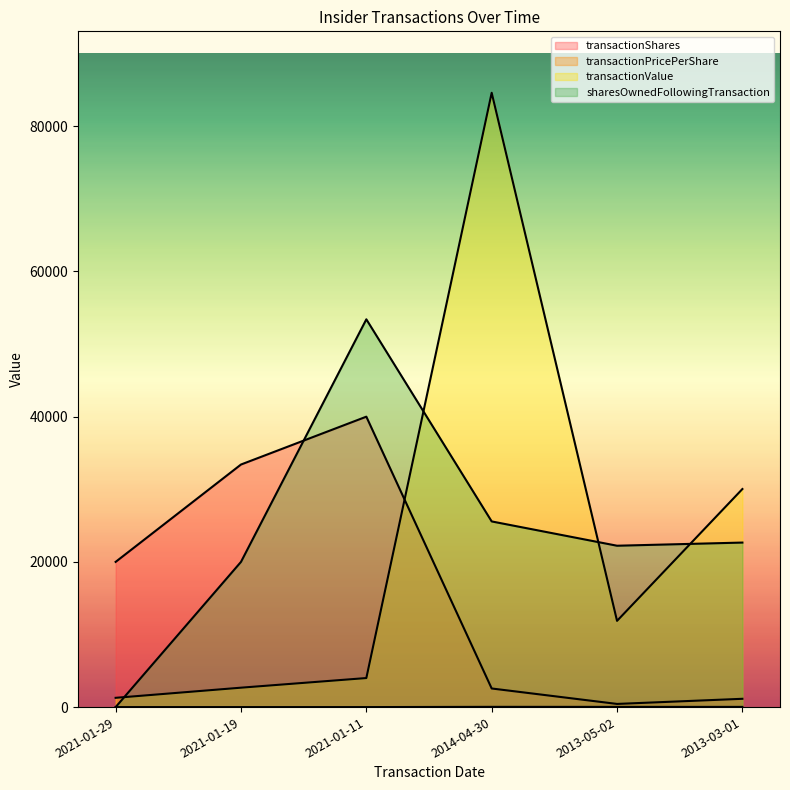

What is the spread (max minus min) of values at 2013-05-02?

22197.7